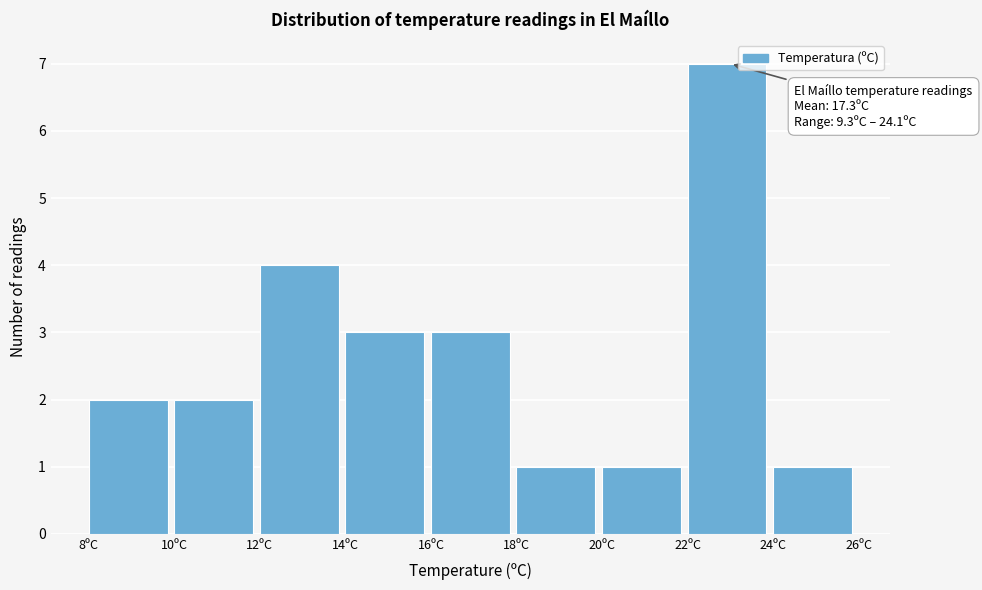

Over which range of the x-axis is the bar tallest?

22 to 24